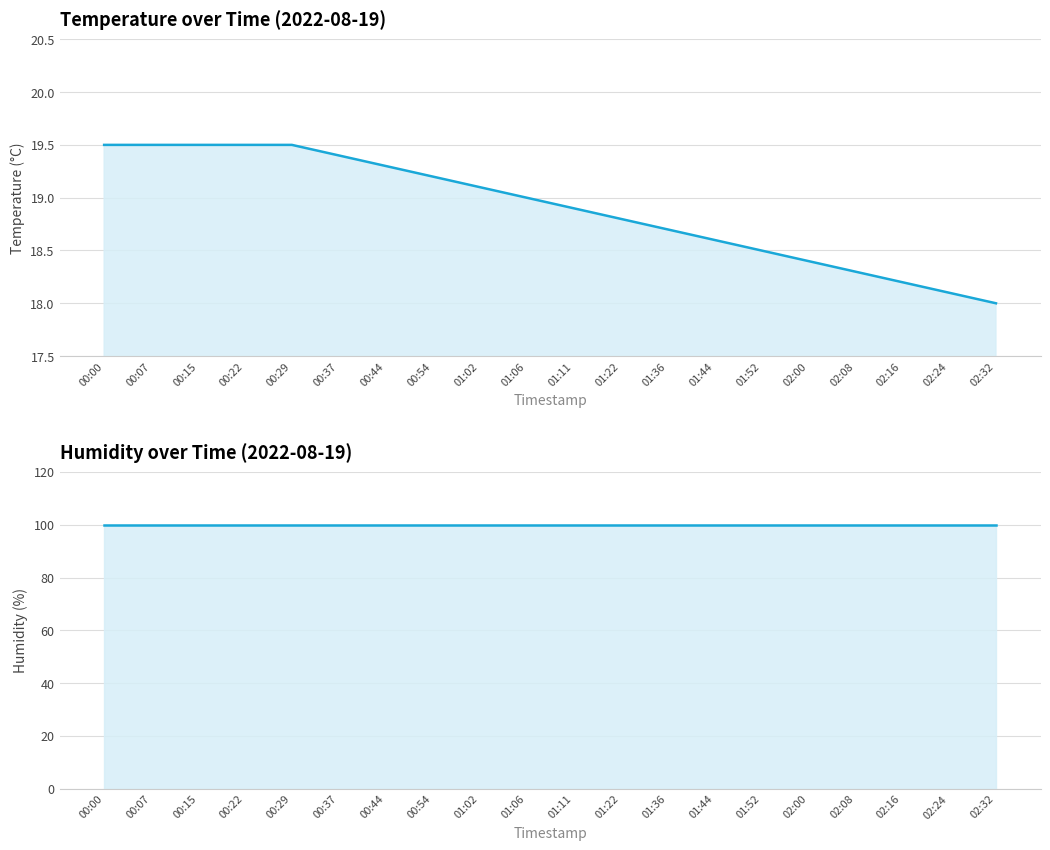

Reading left to right, transcribe all the data shown in this chart.

temperature: 00:00=19.5	00:07=19.5	00:15=19.5	00:22=19.5	00:29=19.5	00:37=19.4	00:44=19.3	00:54=19.2	01:02=19.1	01:06=19.0	01:11=18.9	01:22=18.8	01:36=18.7	01:44=18.6	01:52=18.5	02:00=18.4	02:08=18.3	02:16=18.2	02:24=18.1	02:32=18.0
humidity: 00:00=99.9	00:07=99.9	00:15=99.9	00:22=99.9	00:29=99.9	00:37=99.9	00:44=99.9	00:54=99.9	01:02=99.9	01:06=99.9	01:11=99.9	01:22=99.9	01:36=99.9	01:44=99.9	01:52=99.9	02:00=99.9	02:08=99.9	02:16=99.9	02:24=99.9	02:32=99.9